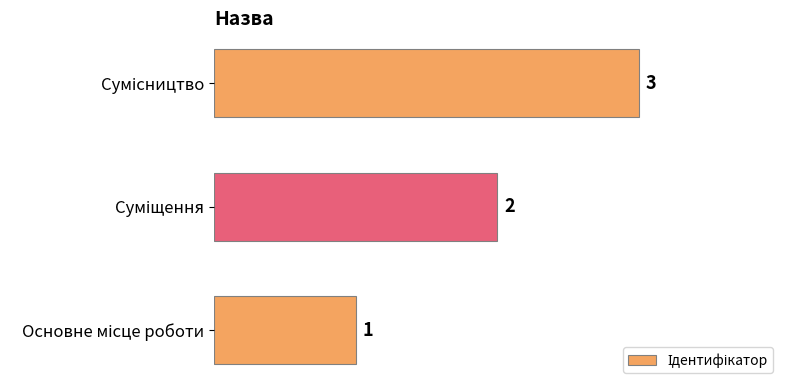

What is the maximum value shown in the chart?

3